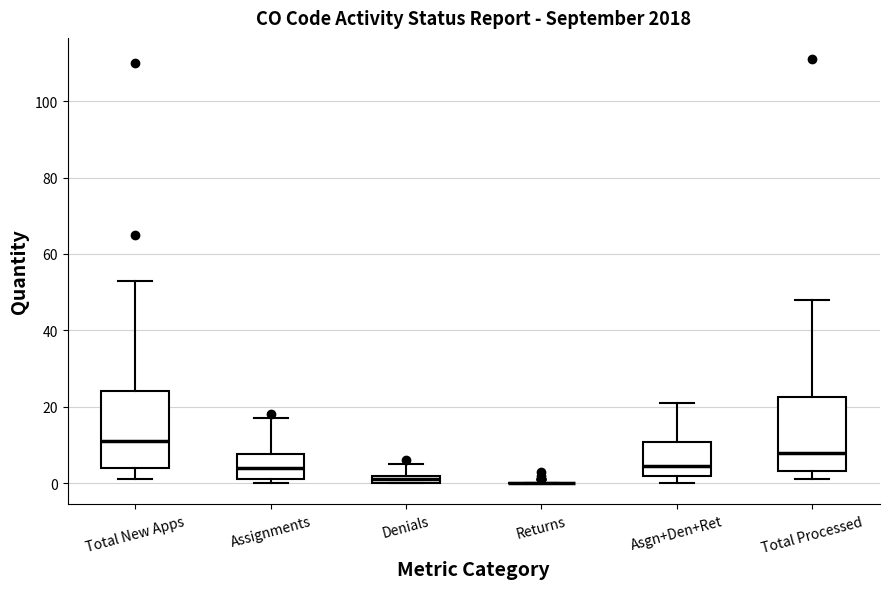

Where is the upper edge of the box for Assignments on the y-axis? The values are not printed on the chart, so give them approximately, as read against the axis.

8